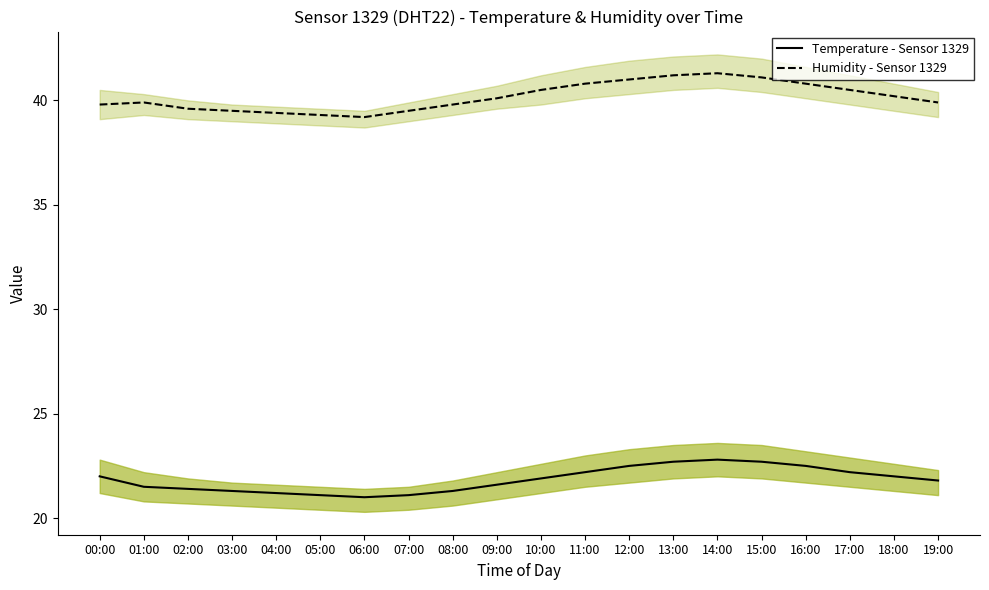

True or false: Humidity - Sensor 1329 and Temperature - Sensor 1329 intersect in this chart.

False